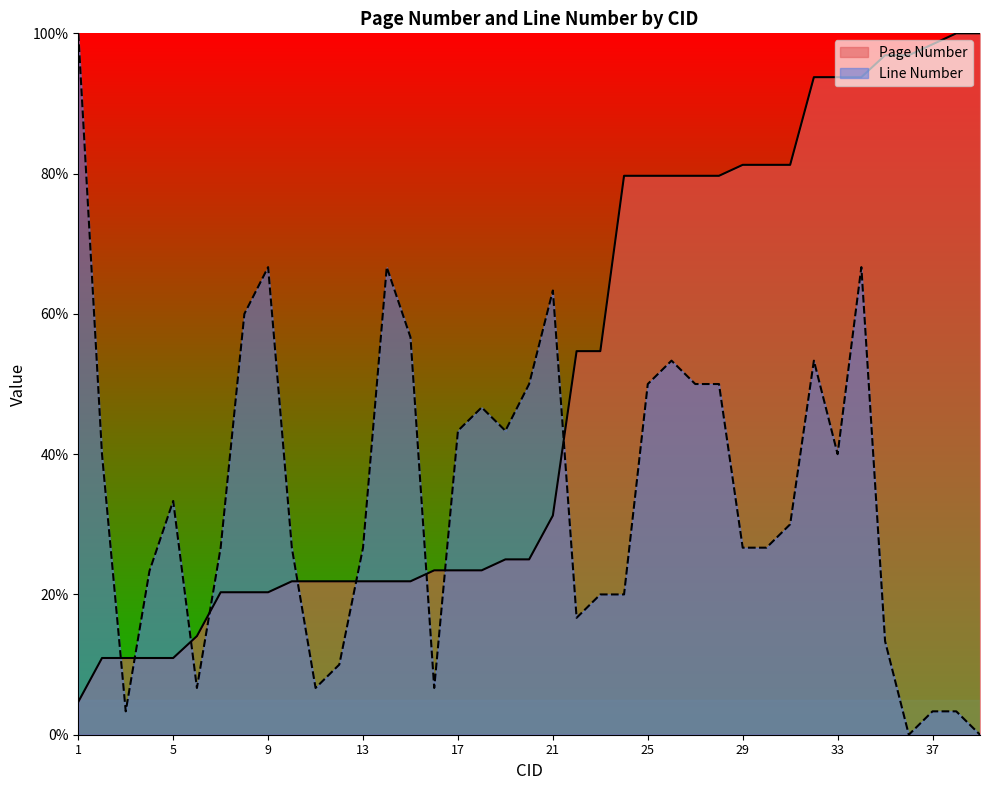

How many lines are shown in the chart?

2